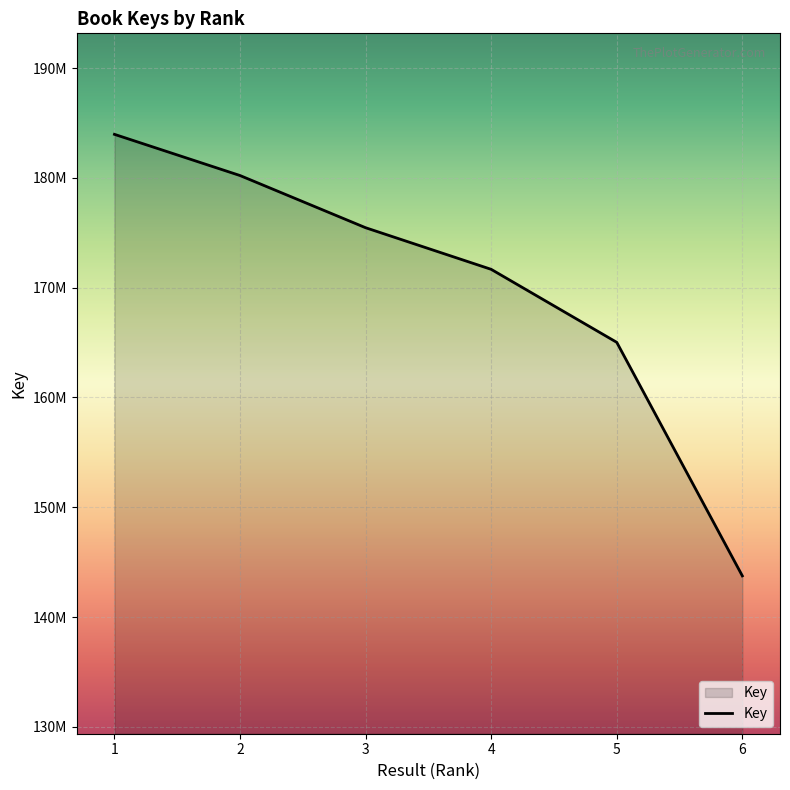

Reading left to right, what are all the values shown in this chart?

1=183959483	2=180207849	3=175455421	4=171665781	5=165017833	6=143750921